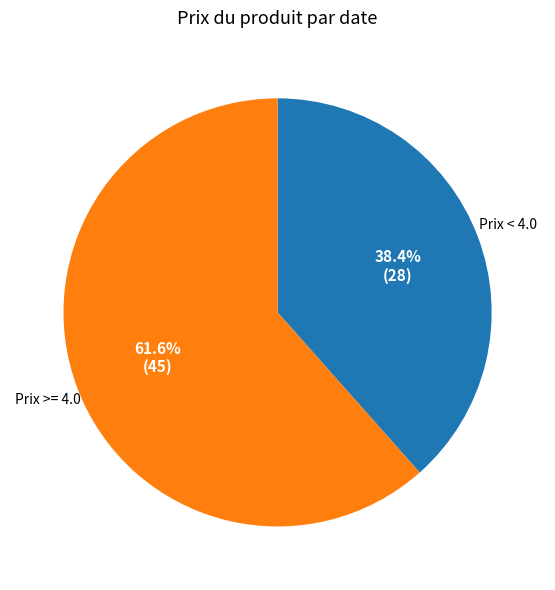

Is there any slice that represents more than half of the pie?

Yes